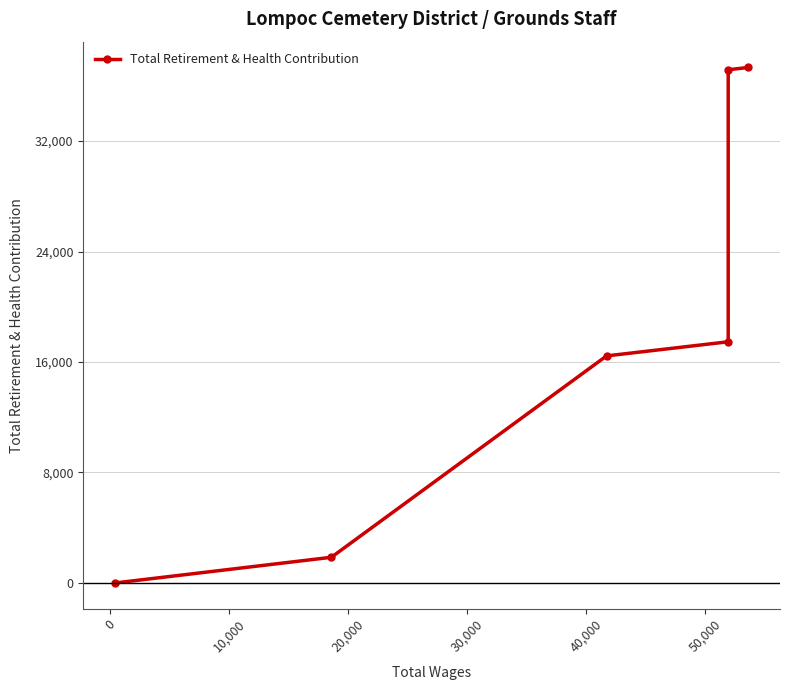

How many data points are above 17465?

2